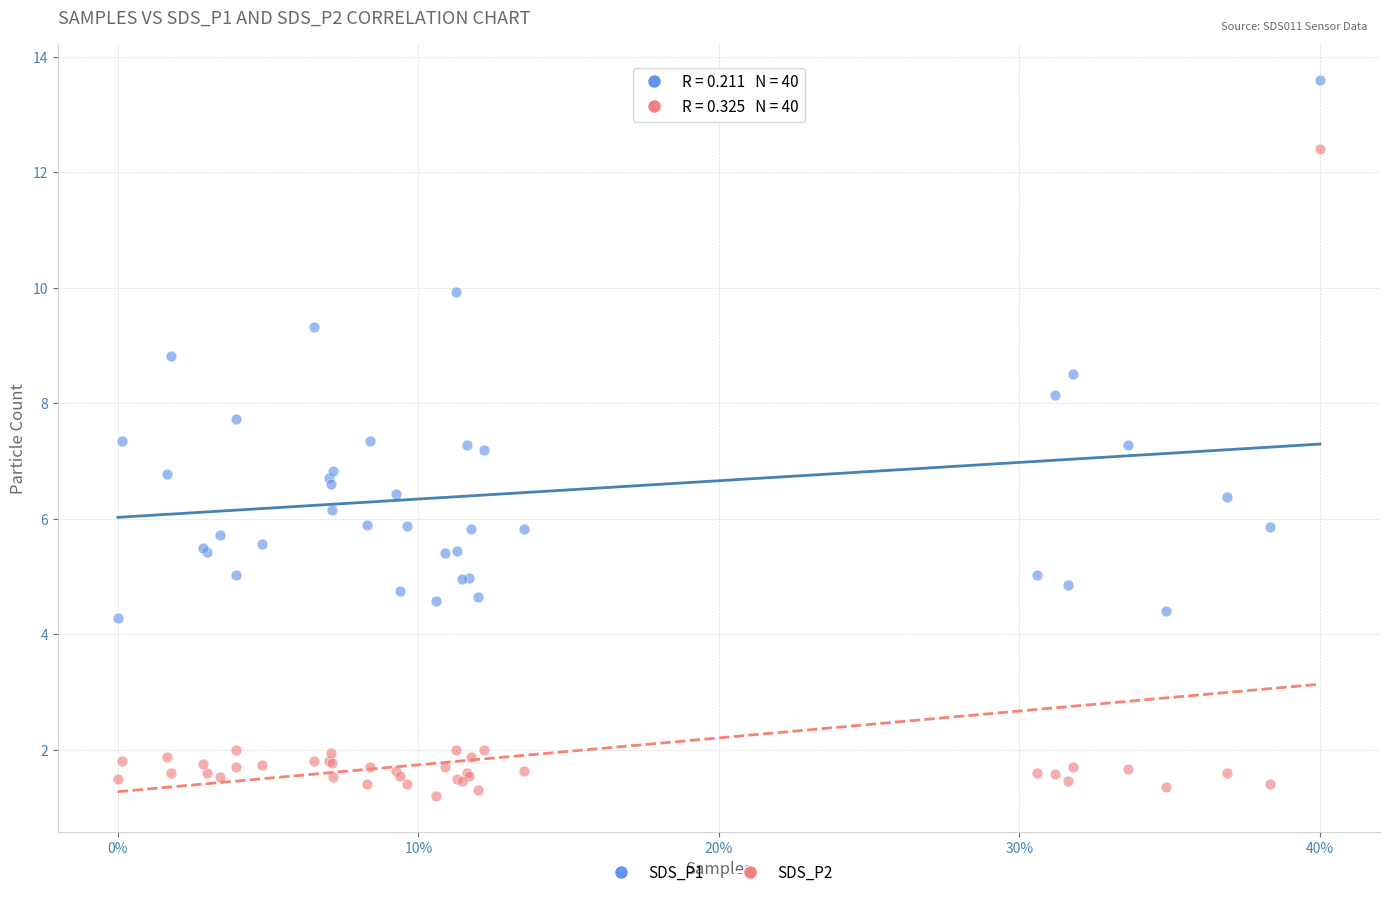

Which series has the widest spread of Y values?

SDS_P2